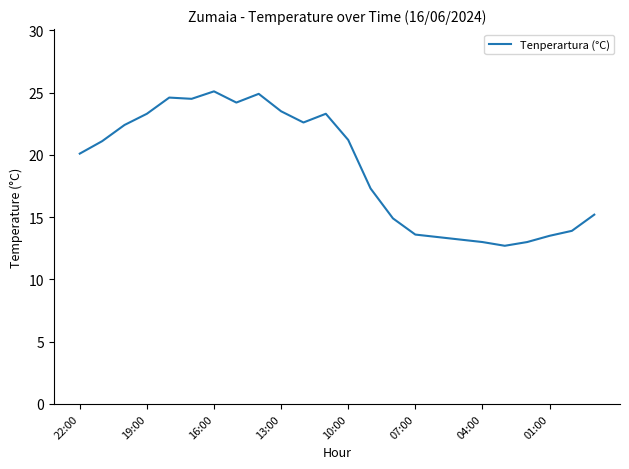

How many categories are shown in the chart?

24